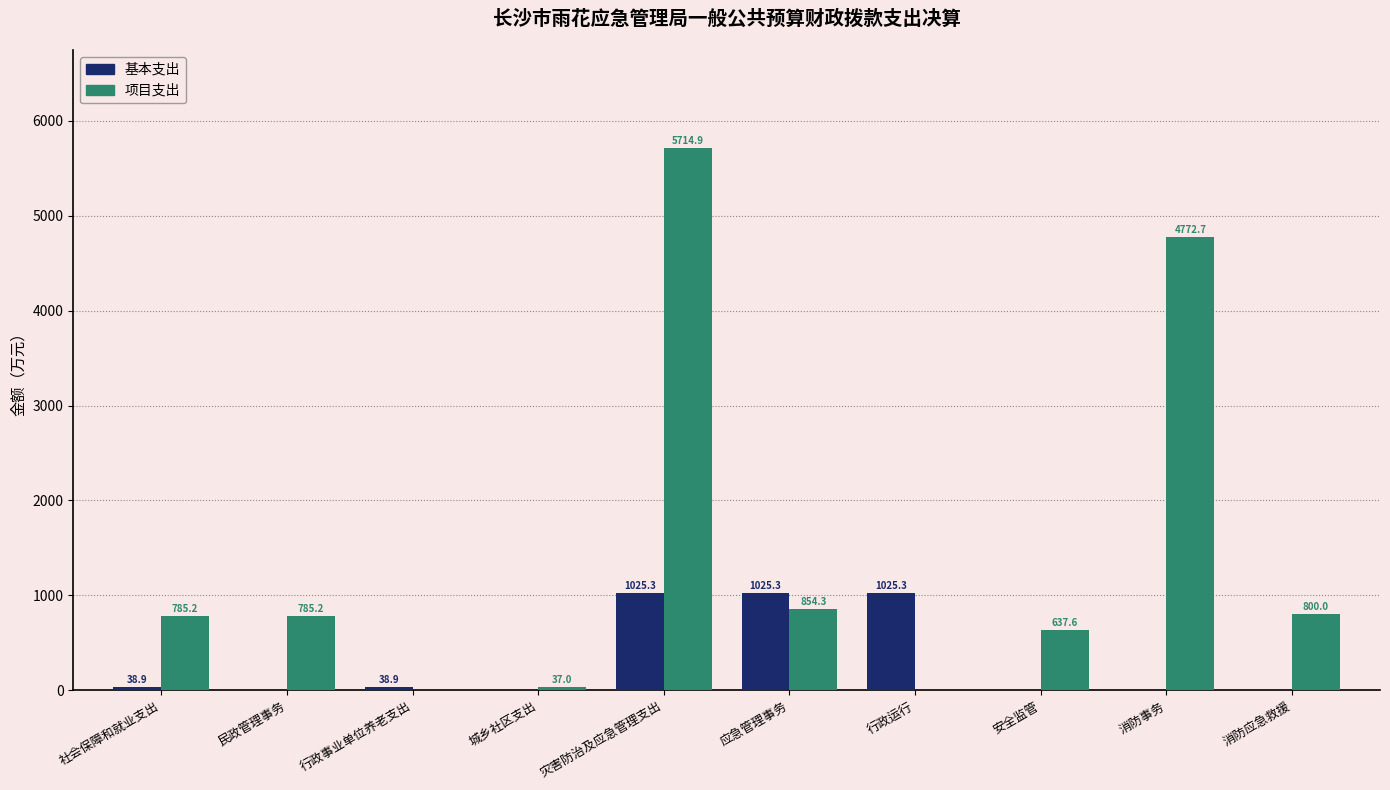

What is the sum of the 基本支出 values at 城乡社区支出 and 社会保障和就业支出?

38.9